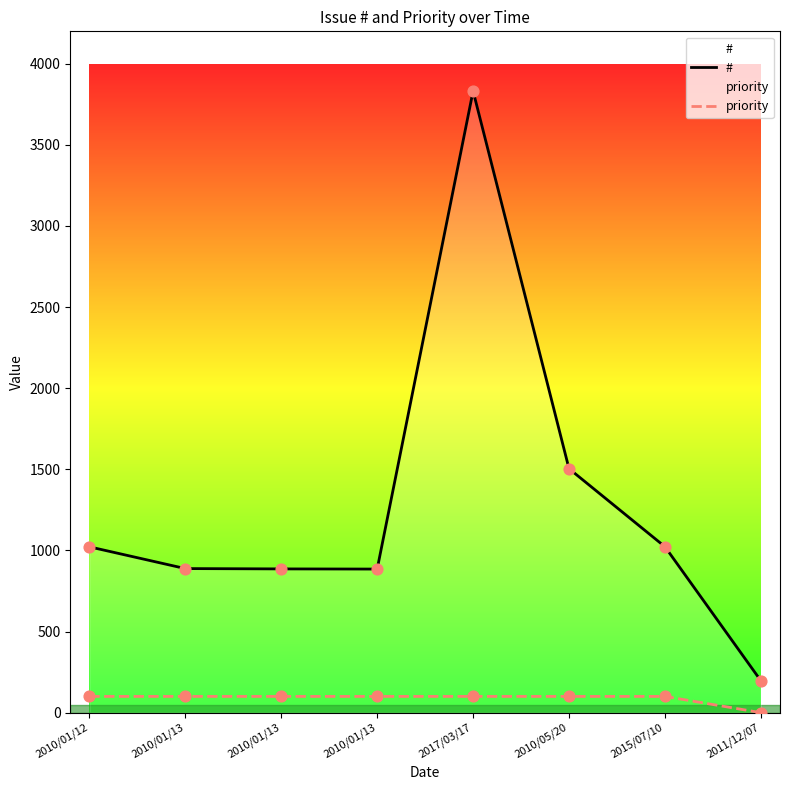

At how many categories does at least one series exceed 1699?

1